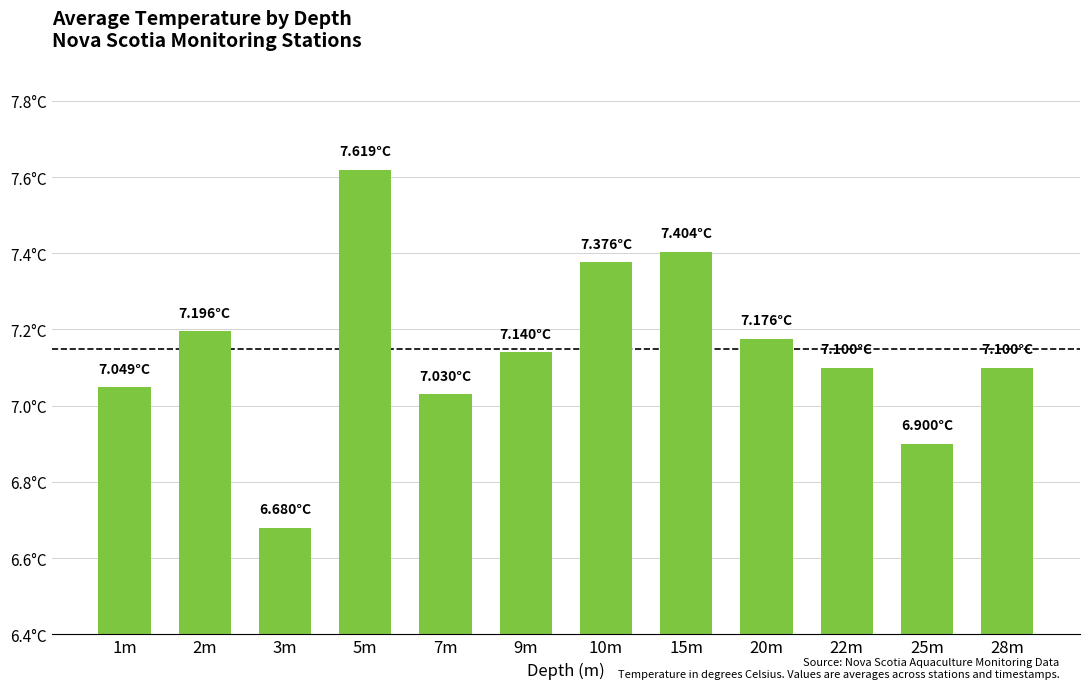

Between 25m and 1m, which is larger?

1m